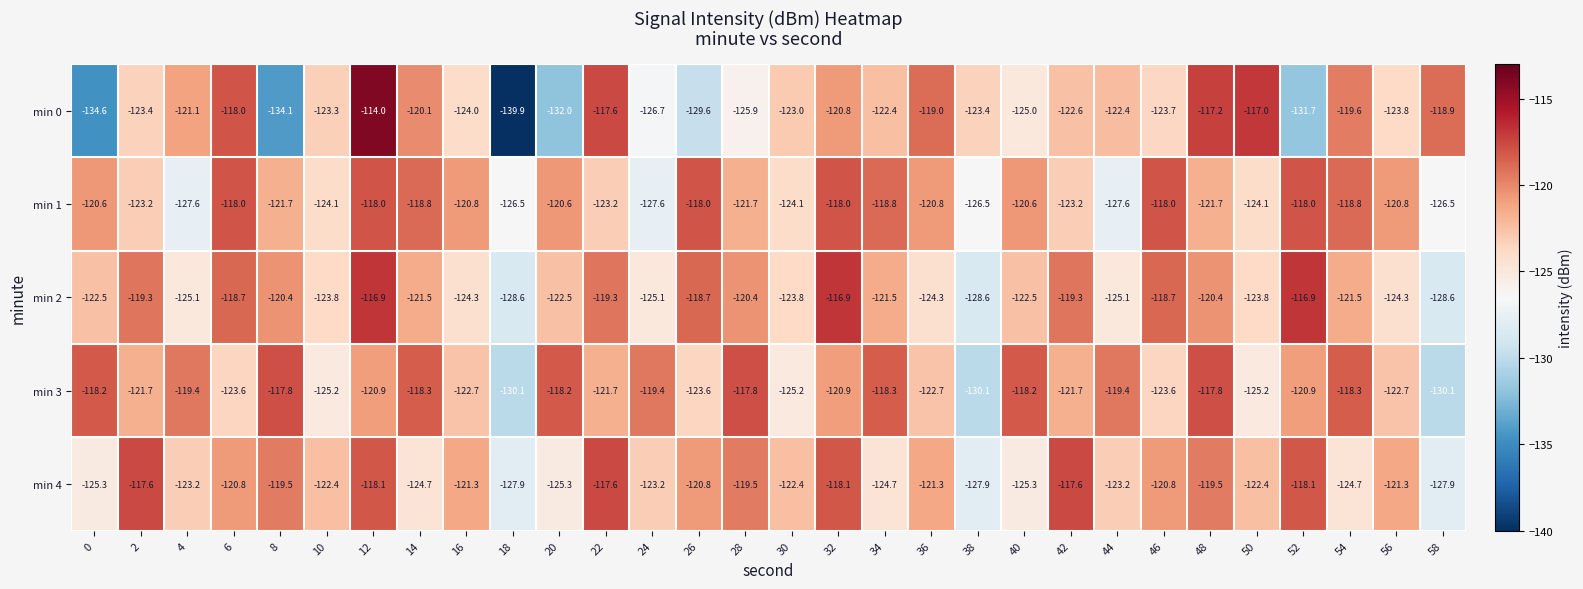

True or false: min 3 has a value of -171.8 at 38.

False